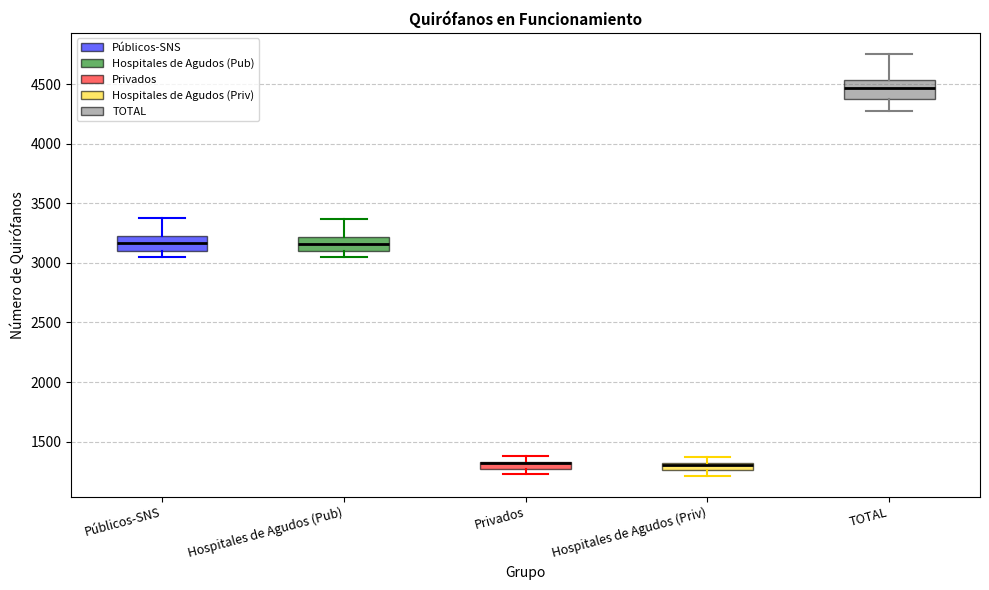

Where is the lower edge of the box for TOTAL on the y-axis? The values are not printed on the chart, so give them approximately, as read against the axis.

4400